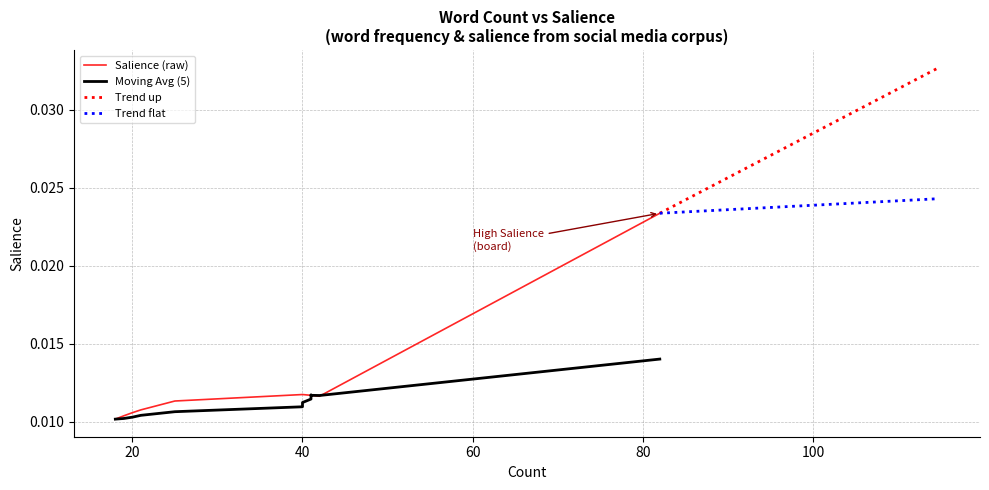

True or false: the data shows 0.0 at what.

False